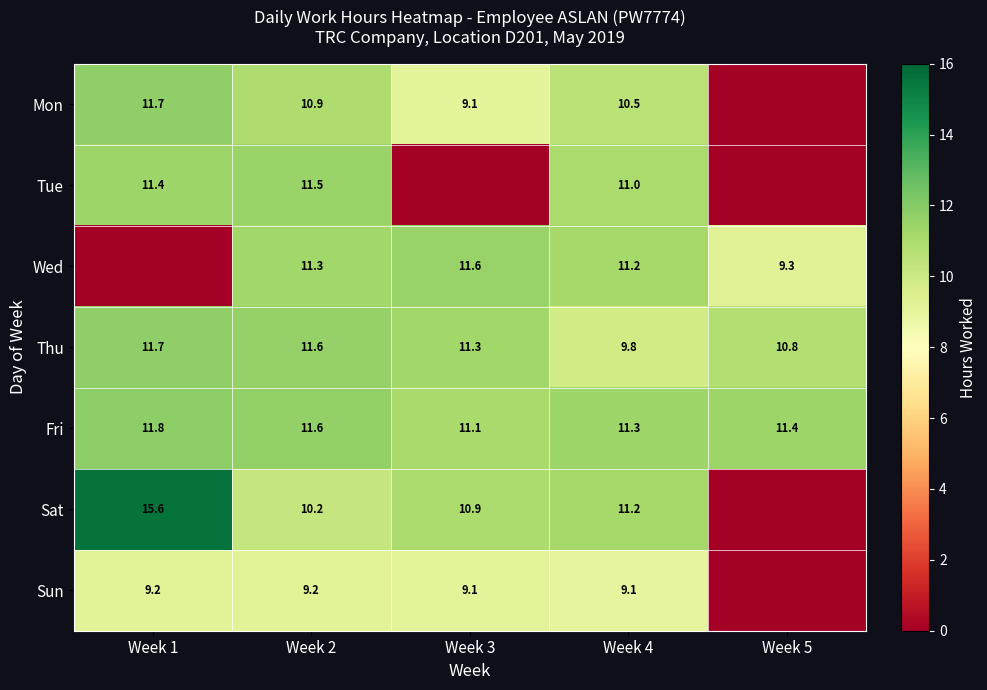

Read the Thu value at Week 5.

10.8